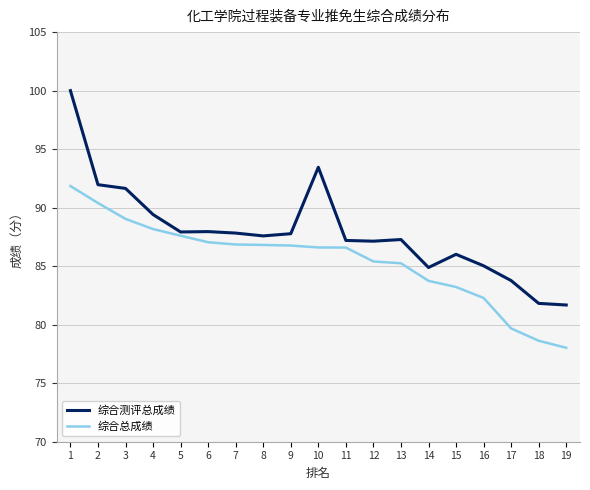

List the series in order of their peak value, lowest first.

综合总成绩, 综合测评总成绩